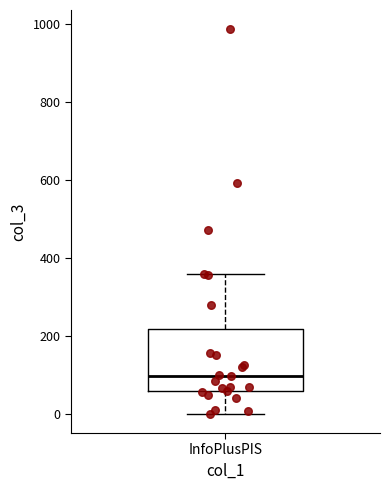

Read this box plot against the y-axis: the position of the median line, the range covered by the box, and the ends of both whiskers. The values are not printed on the chart, so give them approximately, as read against the axis.

median 100, box 60 to 220, whiskers 0 to 360